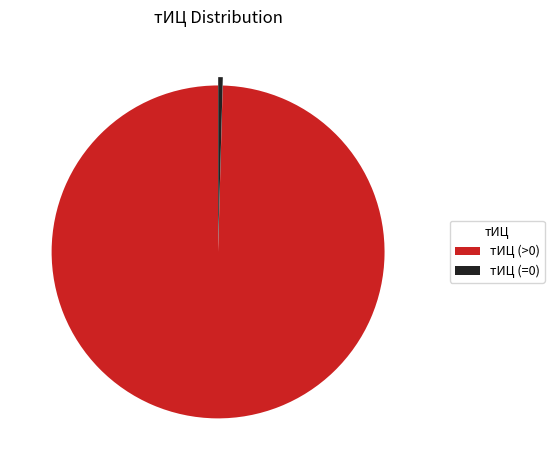

What is the largest slice in the pie chart?

тИЦ (>0)